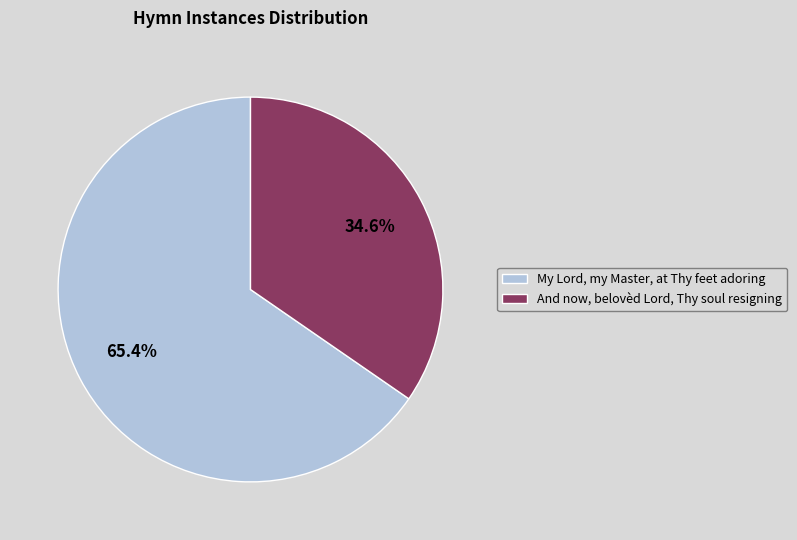

What percentage do My Lord, my Master, at Thy feet adoring and And now, belovèd Lord, Thy soul resigning together represent?

100.0%